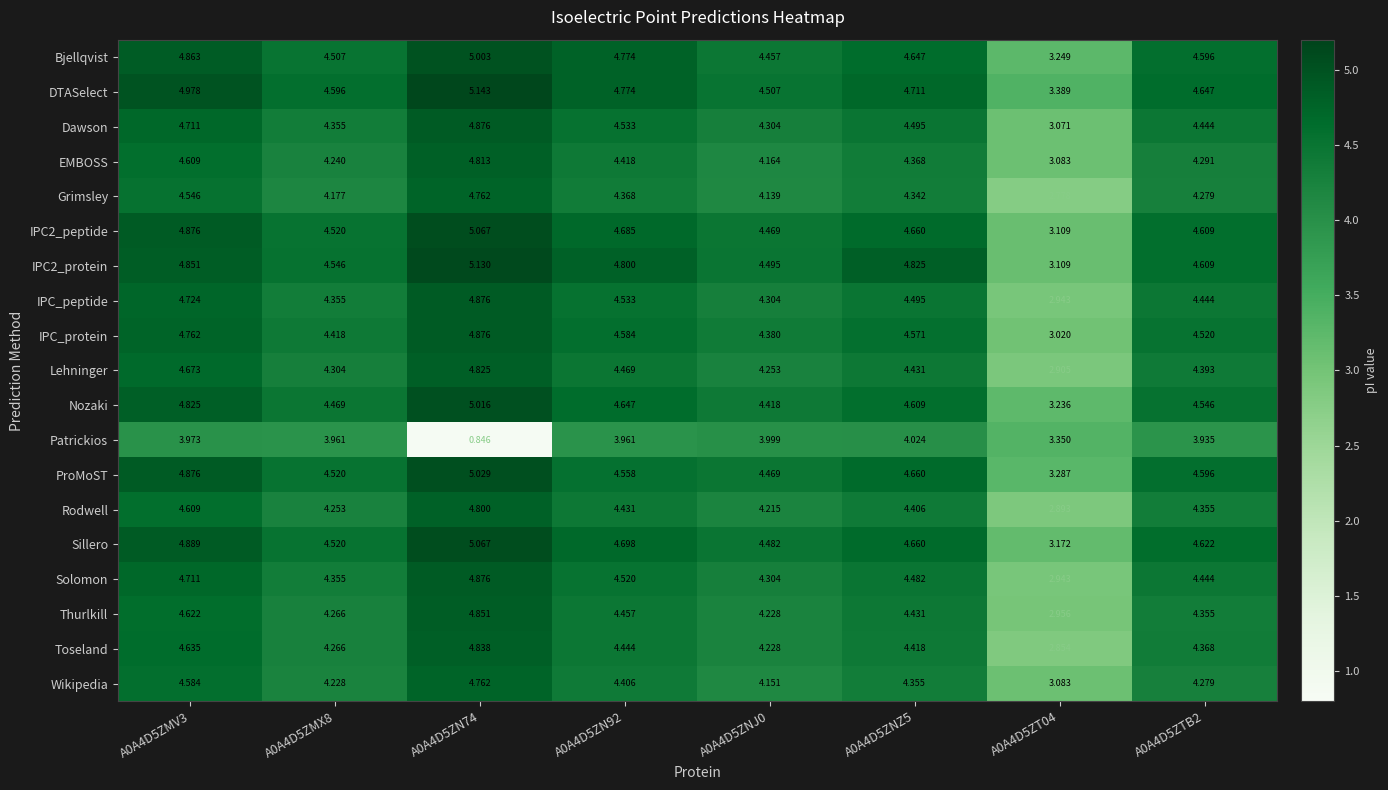

Which series has the largest total across all categories?

DTASelect